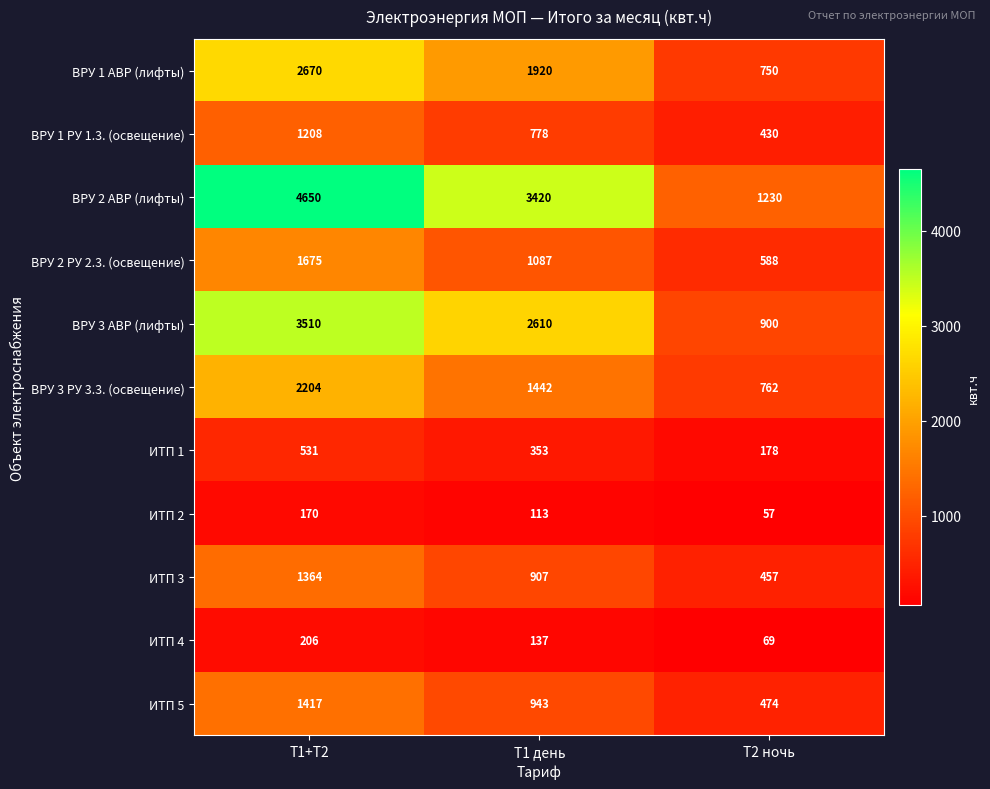

True or false: ИТП 2 has a value of 182 at Т1 день.

False